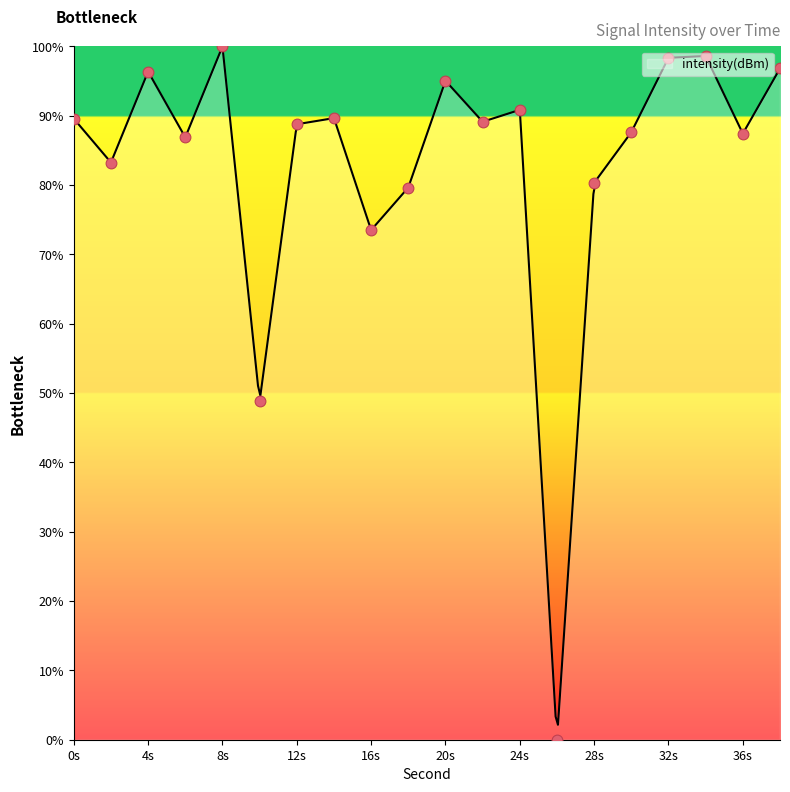

What is the change in value from 2 to 8?

+16.7